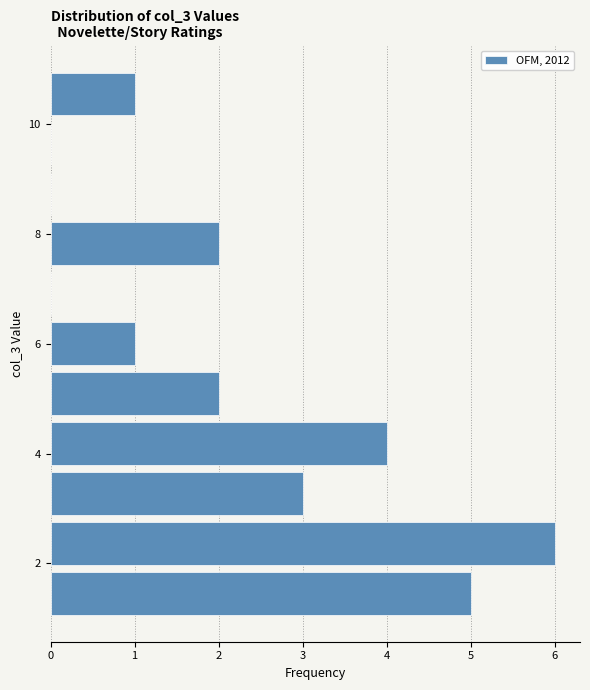

Reading bottom to top, transcribe this chart: for each bar, give the range it covers on the y-axis and its length. Neither the bar edges nor the lengths are printed on the chart, so give them approximately, as read against the axes.

1.0 to 2.0: 5
2.0 to 2.8: 6
2.8 to 3.8: 3
3.8 to 4.6: 4
4.6 to 5.6: 2
5.6 to 6.4: 1
6.4 to 7.4: 0
7.4 to 8.2: 2
8.2 to 9.2: 0
9.2 to 10.0: 0
10.0 to 11.0: 1